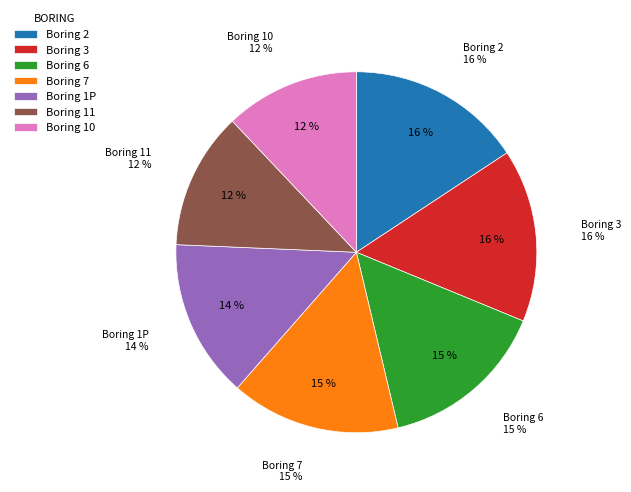

Combined, do 11 and 2 account for over 50%?

No